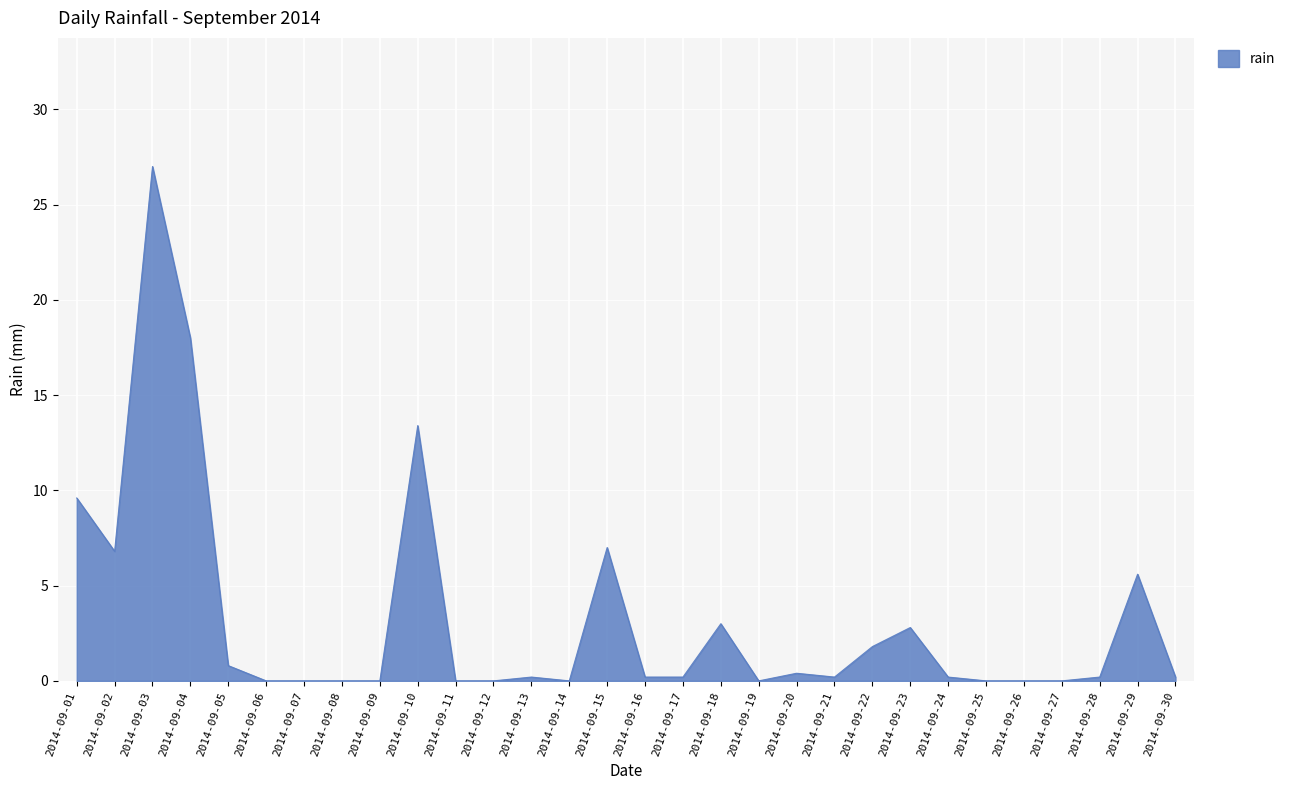

What is the change in value from 2014-09-20 to 2014-09-27?

-0.4